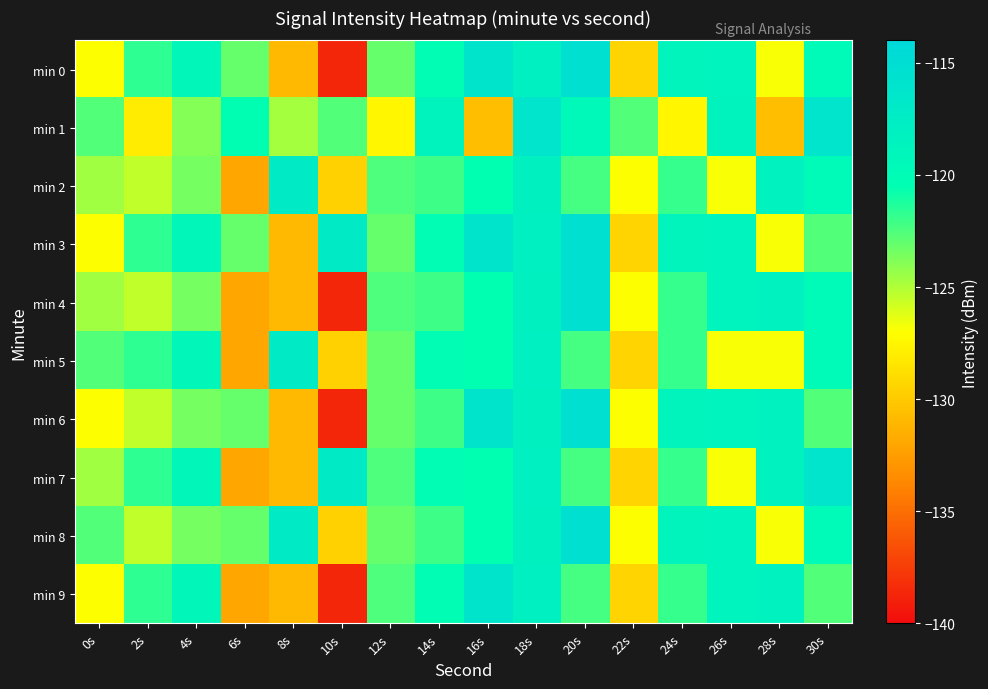

Which series changed the most between 16s and 26s?

min 1